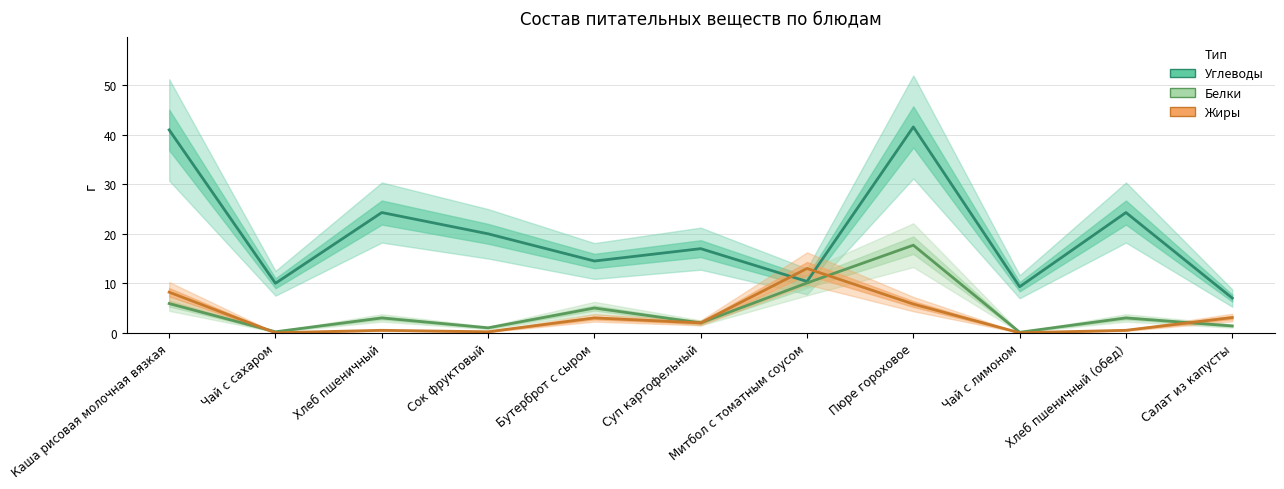

List the series in order of their peak value, lowest first.

Жиры, Белки, Углеводы